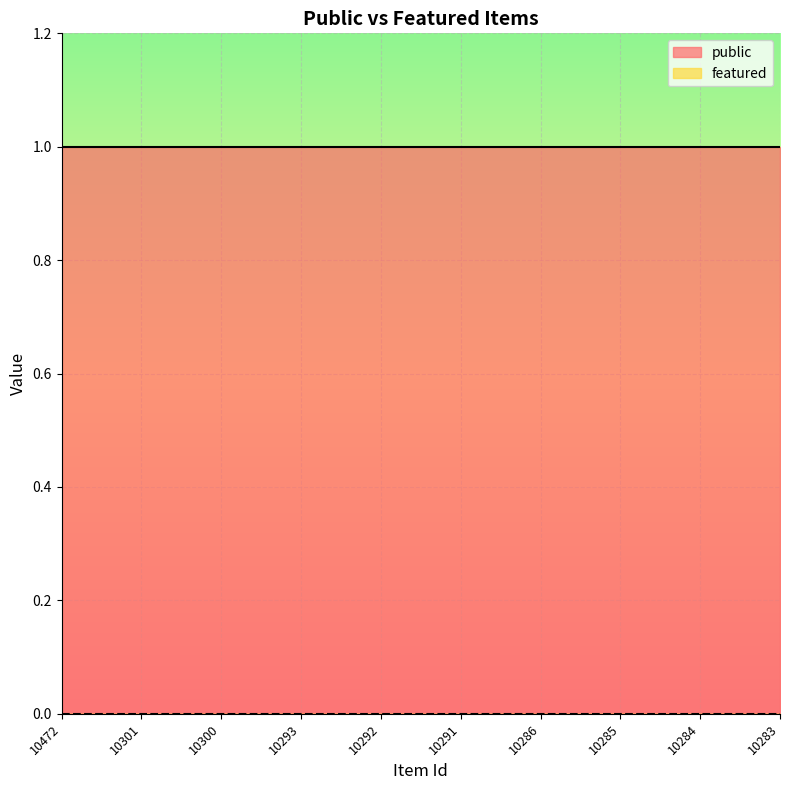

Rank the series at 10286 from lowest to highest value.

featured, public